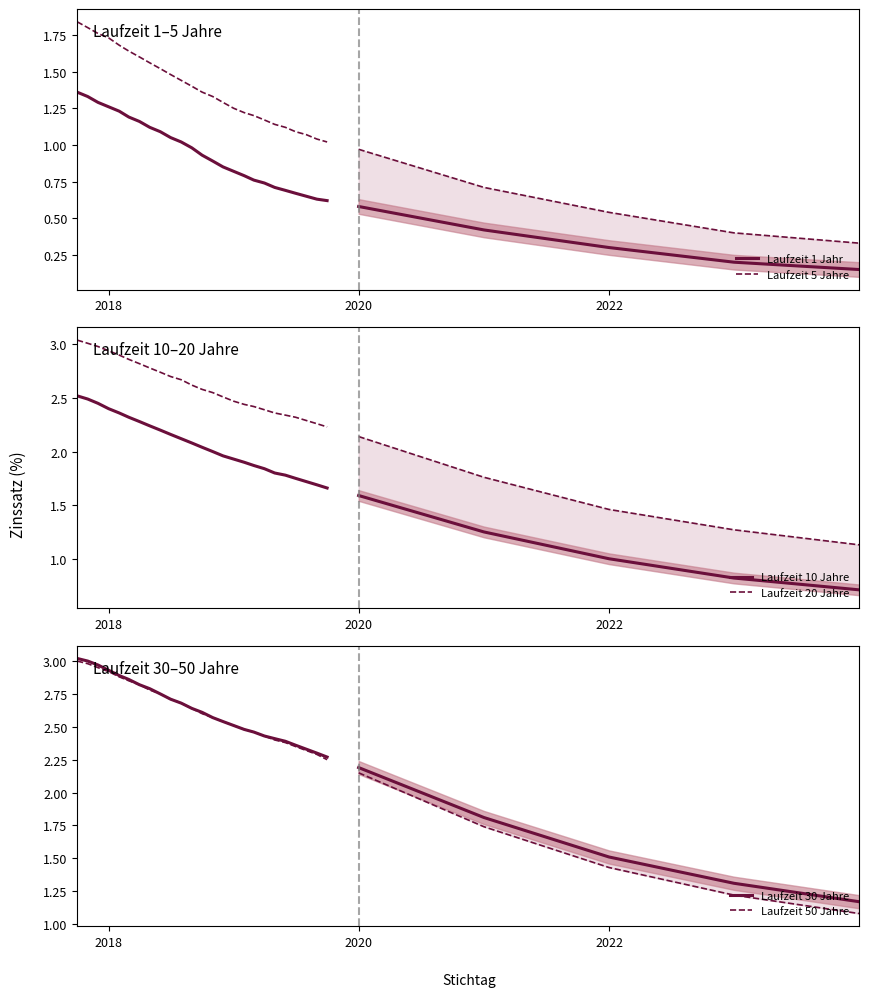

What is the spread (max minus min) of values at 2020?

1.7